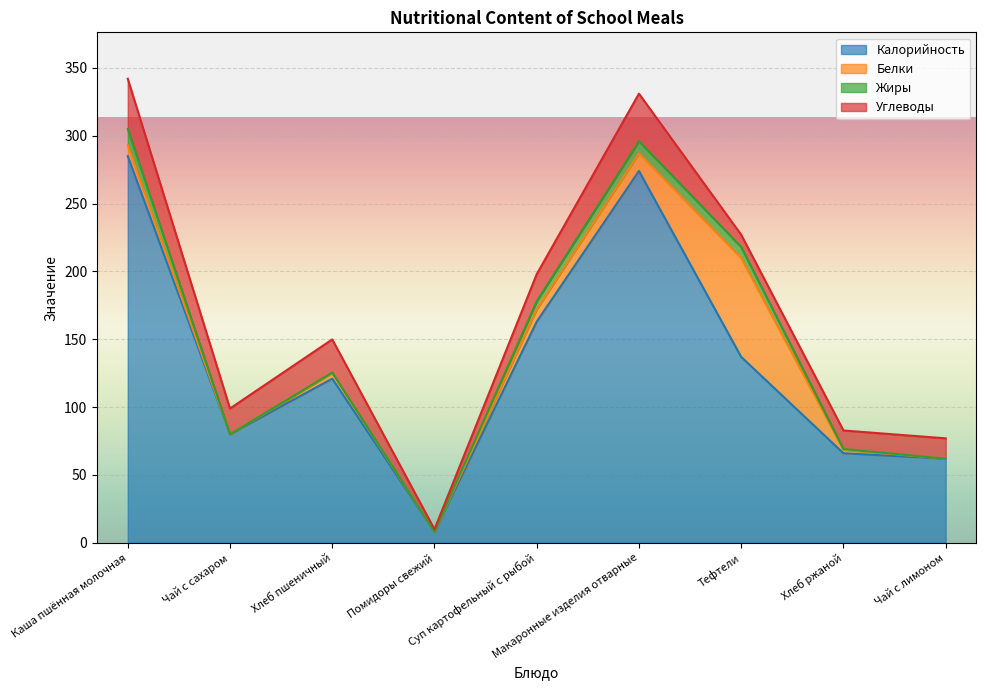

How many series are shown in this chart?

4